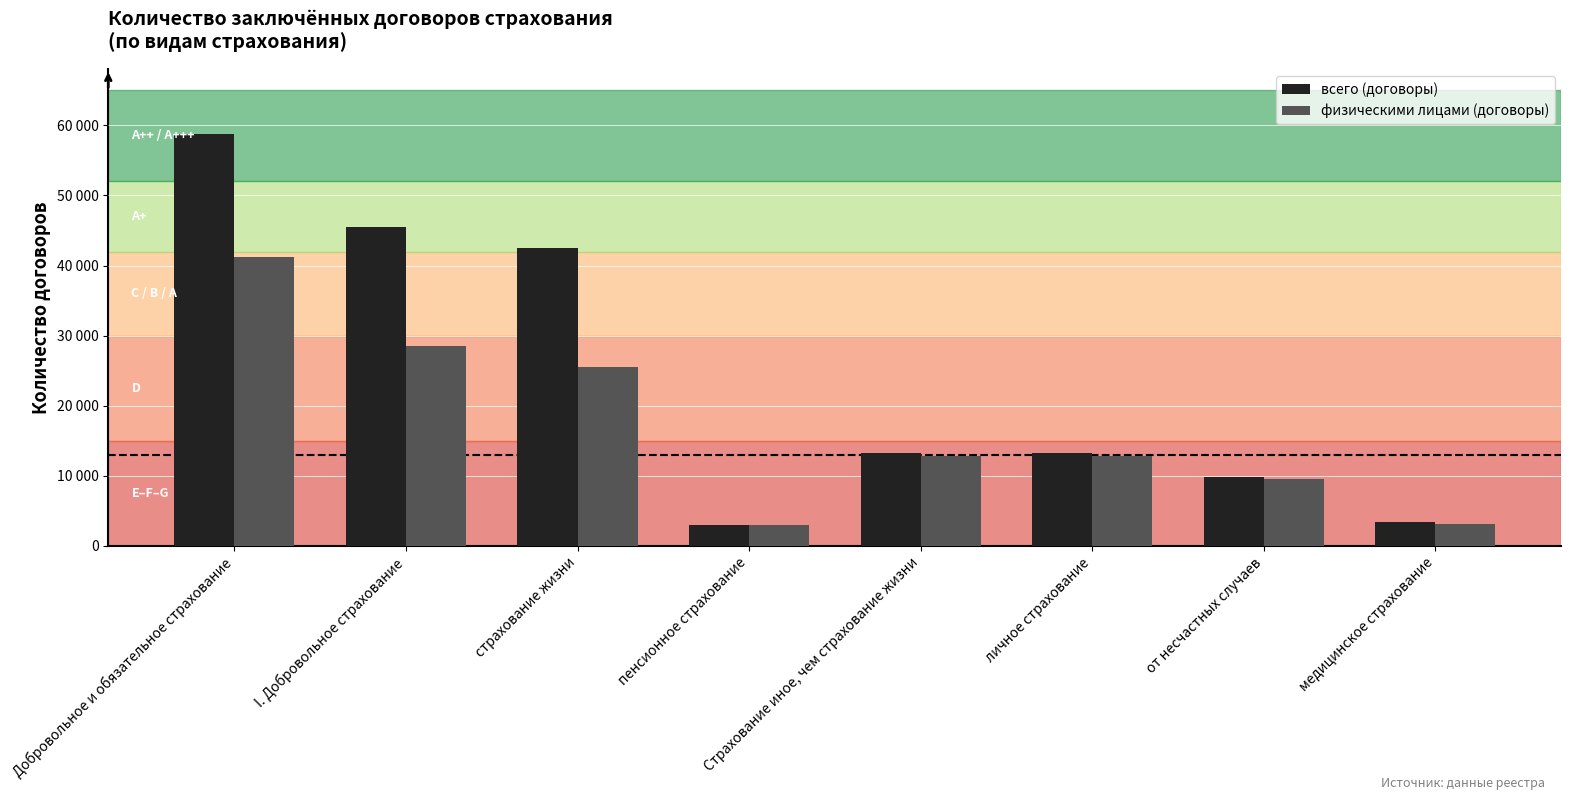

Reading left to right, list all the values displayed in this chart.

всего (договоры): 58721	45488	42507	2981	13233	13233	9878	3355
физическими лицами (договоры): 41247	28461	25543	2918	12786	12786	9608	3178